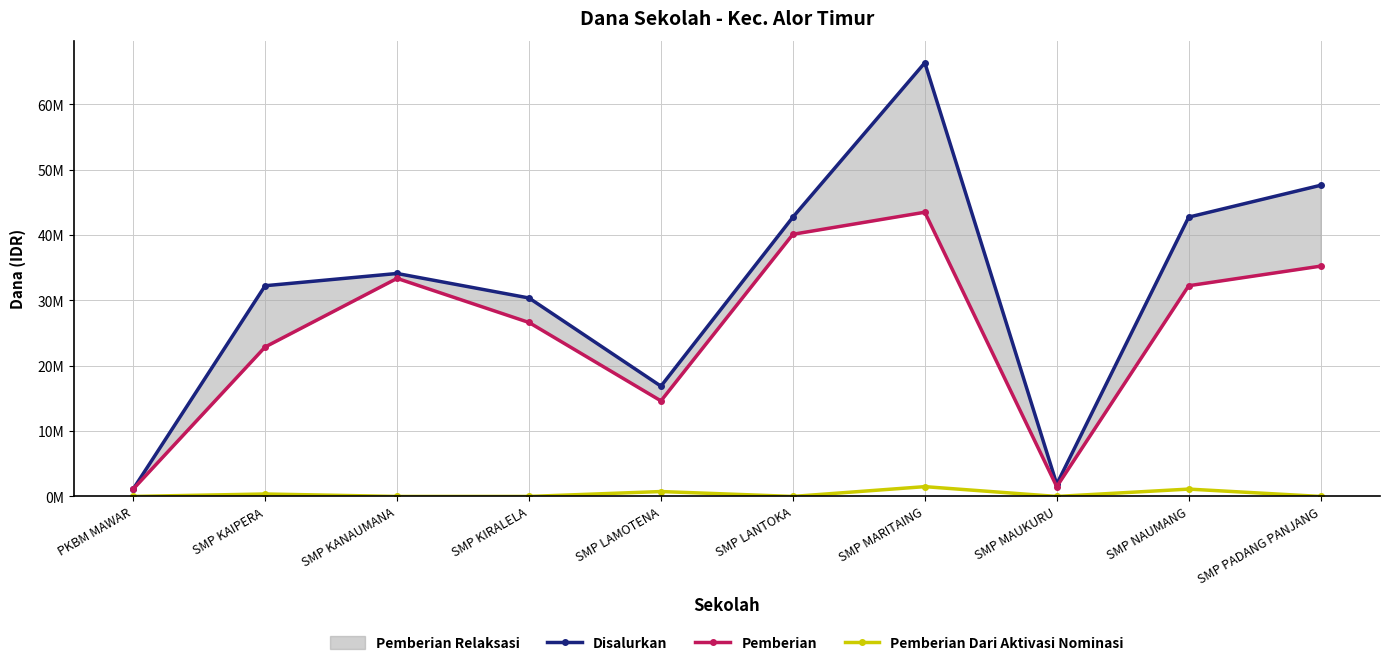

True or false: Pemberian Dari Aktivasi Nominasi and Pemberian cross at least once.

False